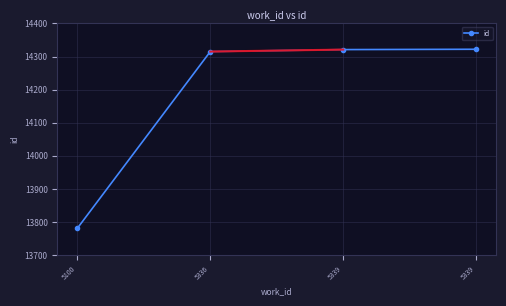

How many distinct data groups are displayed?

1